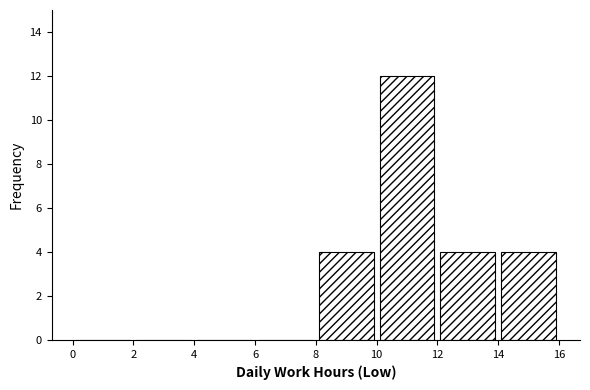

How tall is the bar that spans 10 to 12 on the x-axis? The values are not printed on the chart, so give them approximately, as read against the axis.

12